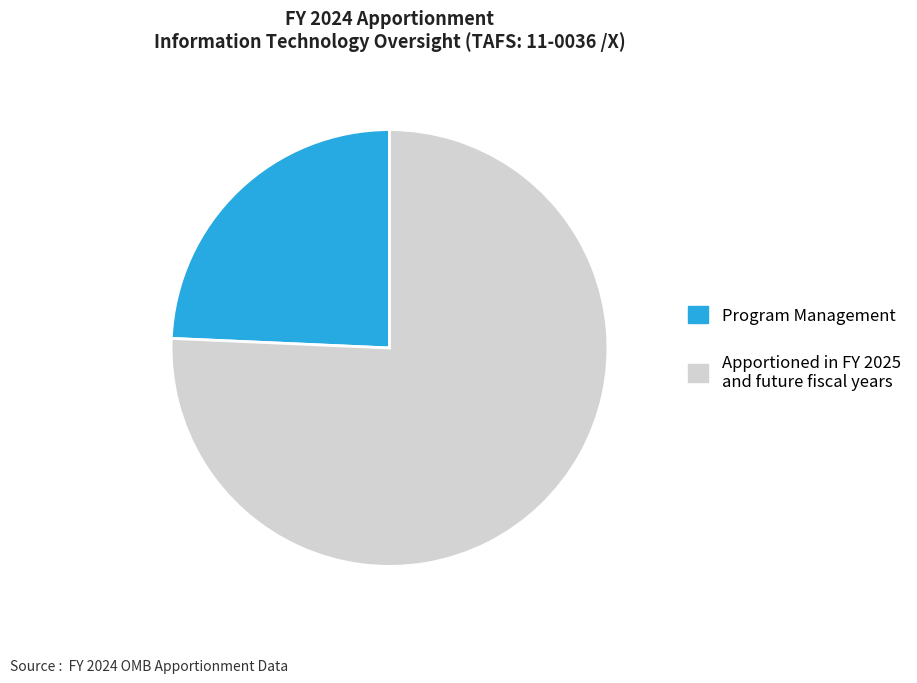

What is the largest slice in the pie chart?

Apportioned in FY 2025 and future fiscal years